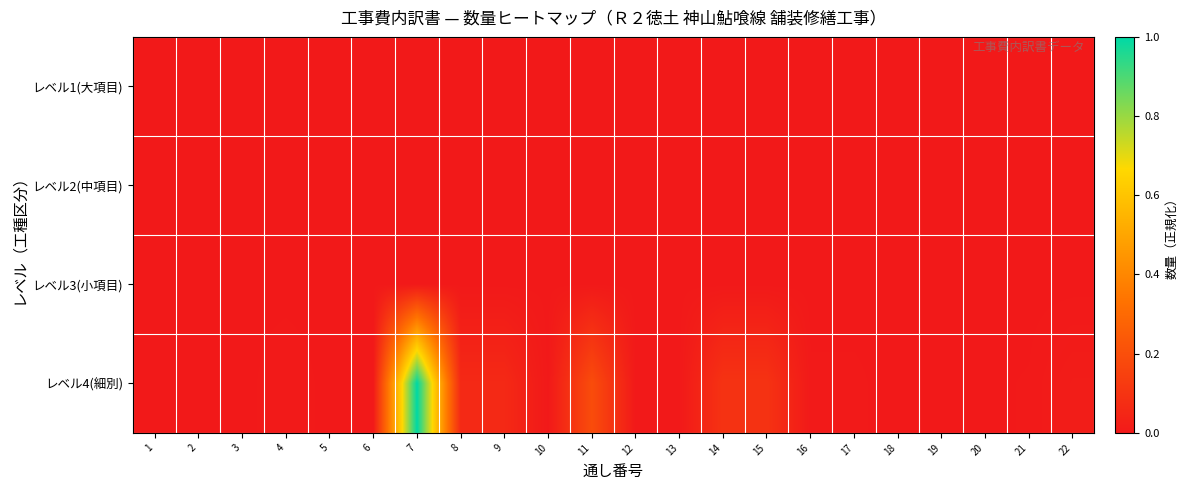

Which series changed the most between 10 and 22?

レベル4(細別)